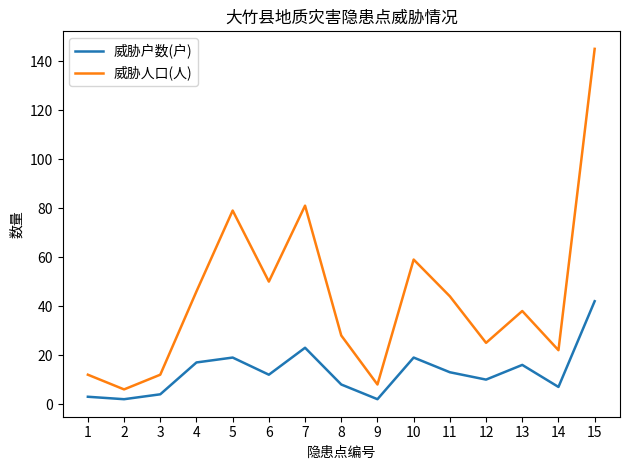

At which label does 威胁人口(人) reach its peak?

15